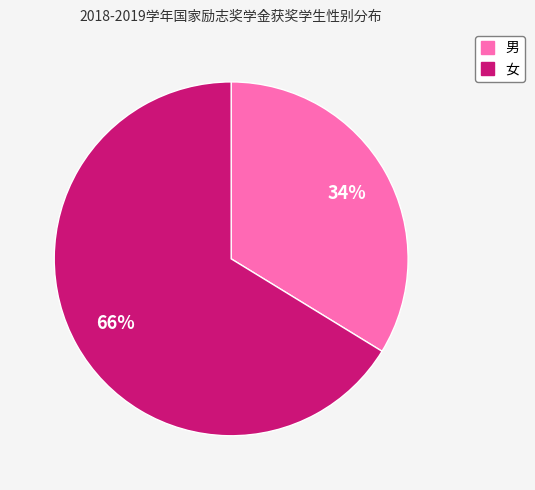

What is the ratio of the value at 男 to the value at 女?

0.5